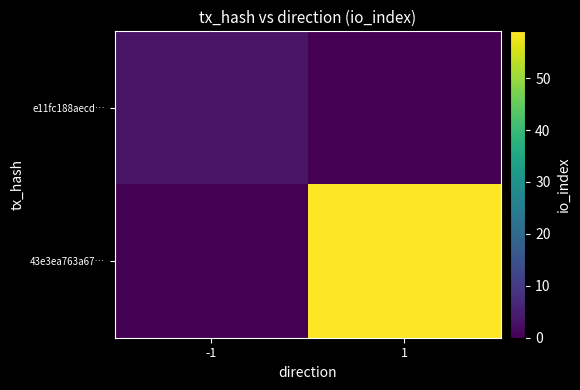

Which series has the largest total across all categories?

43e3ea763a67…